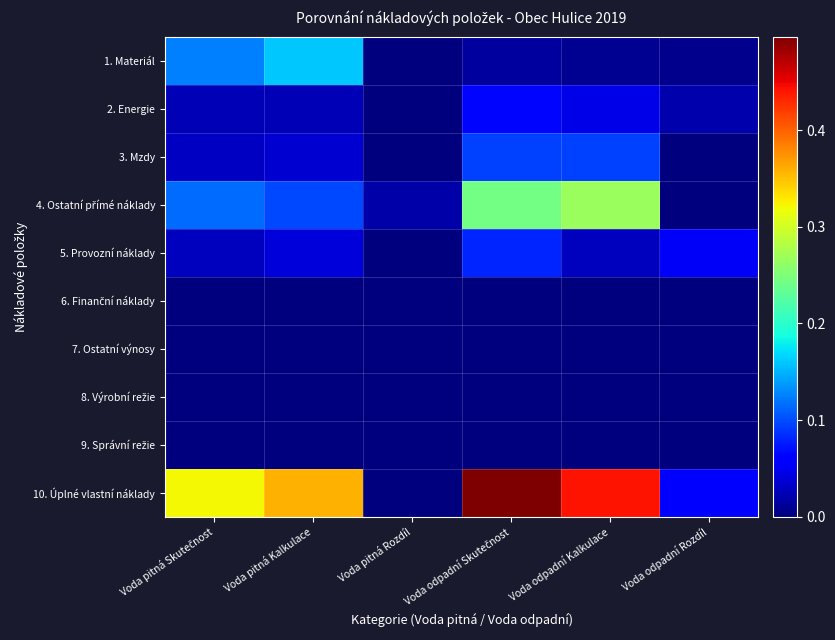

At how many categories does at least one series exceed 0?

6